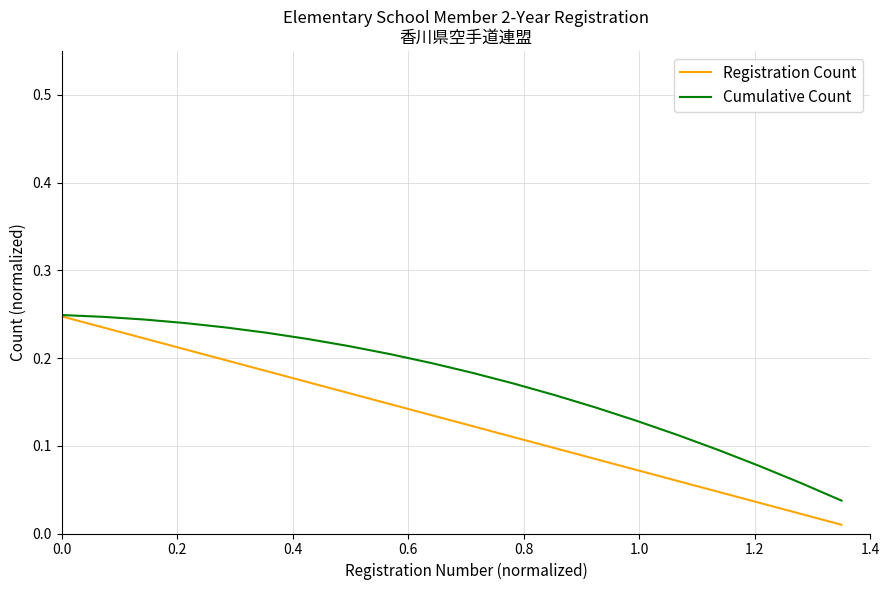

How many distinct data groups are displayed?

2